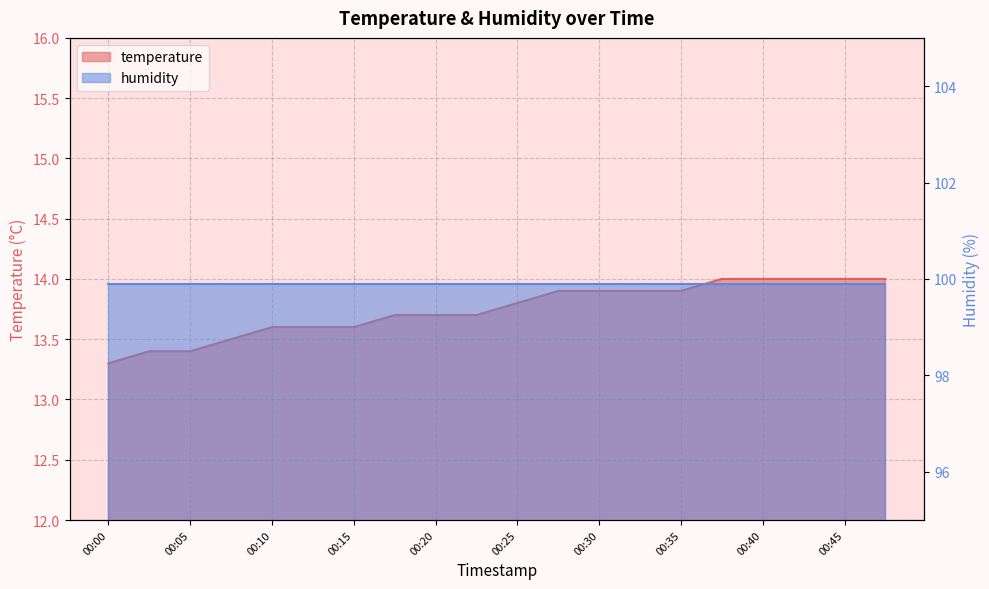

What is the difference between the second highest and second lowest values?

0.6